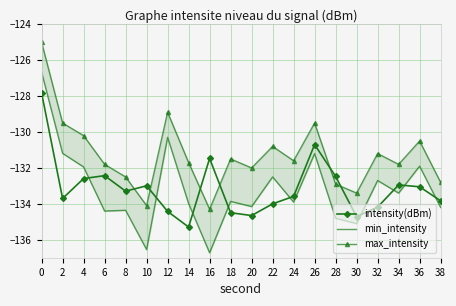

Reading left to right, extract all data points from this chart.

intensity(dBm): -127.8	-133.7	-132.6	-132.4	-133.3	-133.0	-134.4	-135.3	-131.5	-134.5	-134.7	-134.0	-133.6	-130.7	-132.5	-134.7	-134.2	-132.9	-133.0	-133.8
min_intensity: -126.7	-131.2	-131.9	-134.4	-134.4	-136.5	-130.3	-134.0	-136.7	-133.9	-134.2	-132.5	-133.9	-131.2	-134.8	-135.1	-132.7	-133.4	-131.9	-134.2
max_intensity: -125.0	-129.5	-130.2	-131.8	-132.5	-134.1	-128.9	-131.7	-134.3	-131.5	-132.0	-130.8	-131.6	-129.5	-132.9	-133.4	-131.2	-131.8	-130.5	-132.8